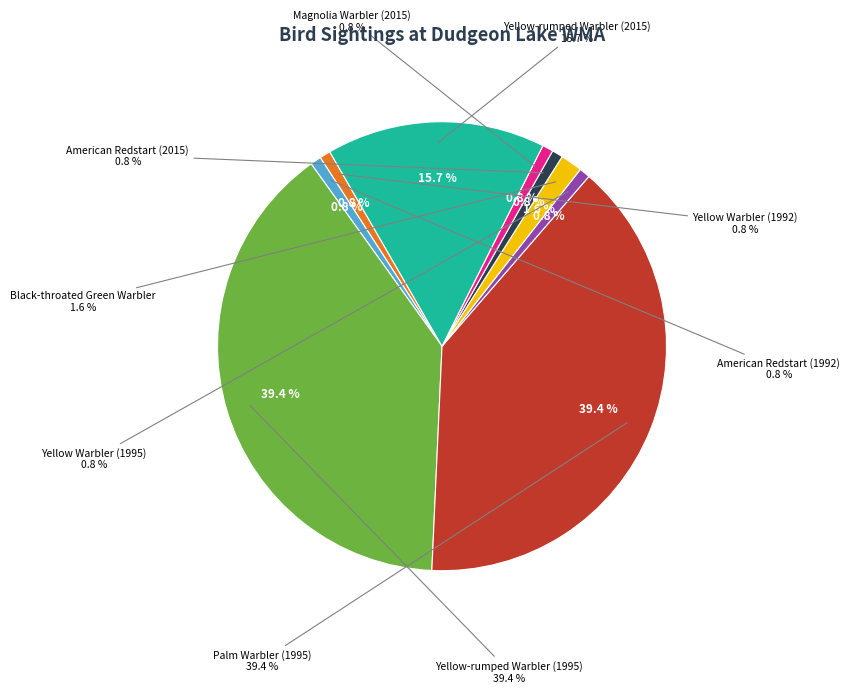

What percentage is the Black-throated Green Warbler slice, to the nearest percent?

2%